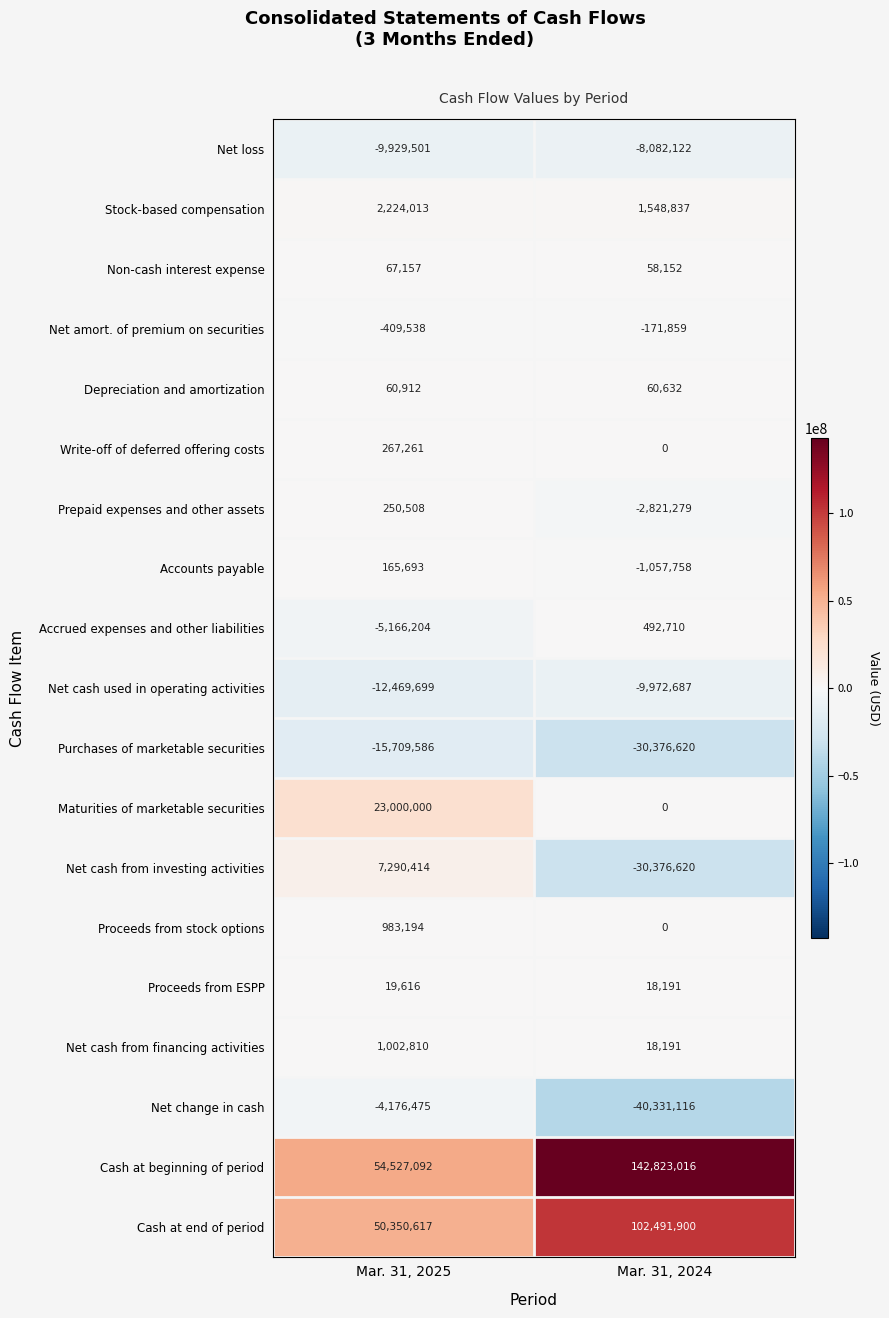

What is the difference between the maximum and minimum values in the Non-cash interest expense series?

9005